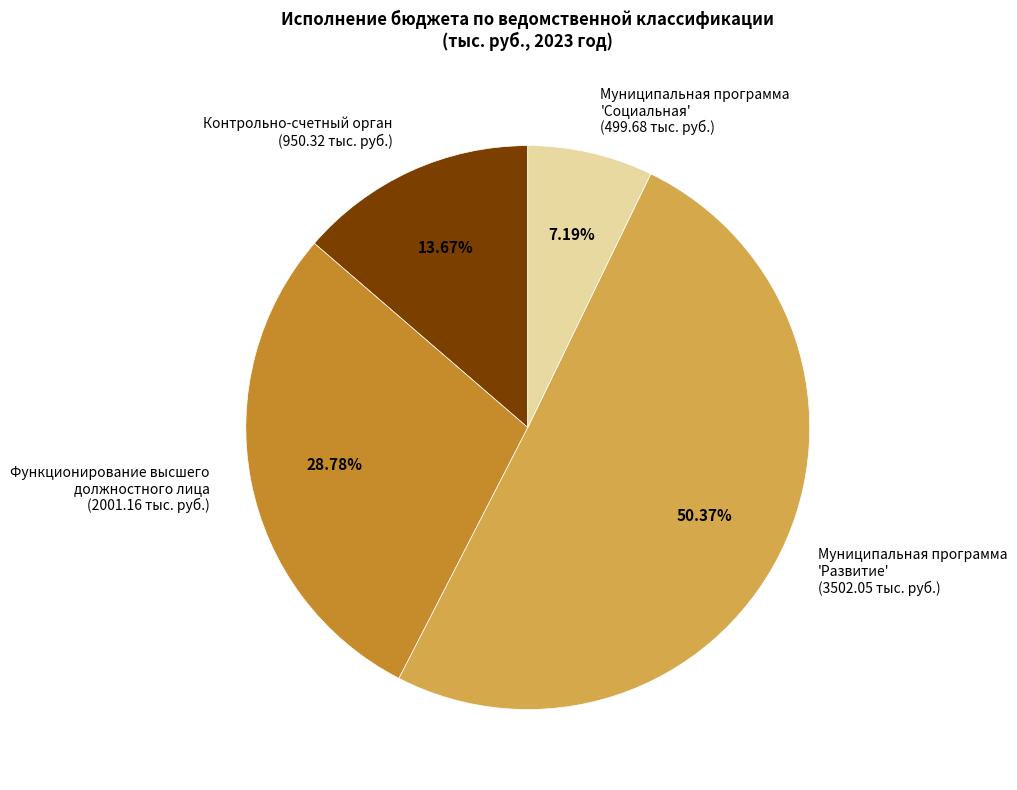

Does Функционирование высшего должностного лица (2001.16 тыс. руб.) account for over 50% of the chart?

No